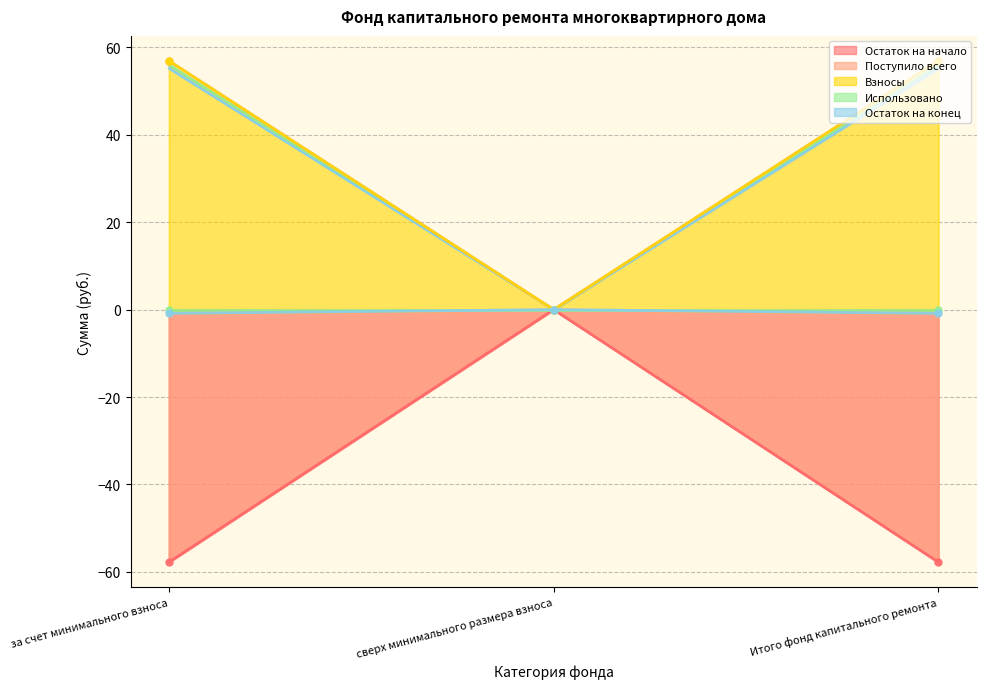

Is it true that Остаток на конец equals 56.0 at Итого фонд капитального ремонта?

True